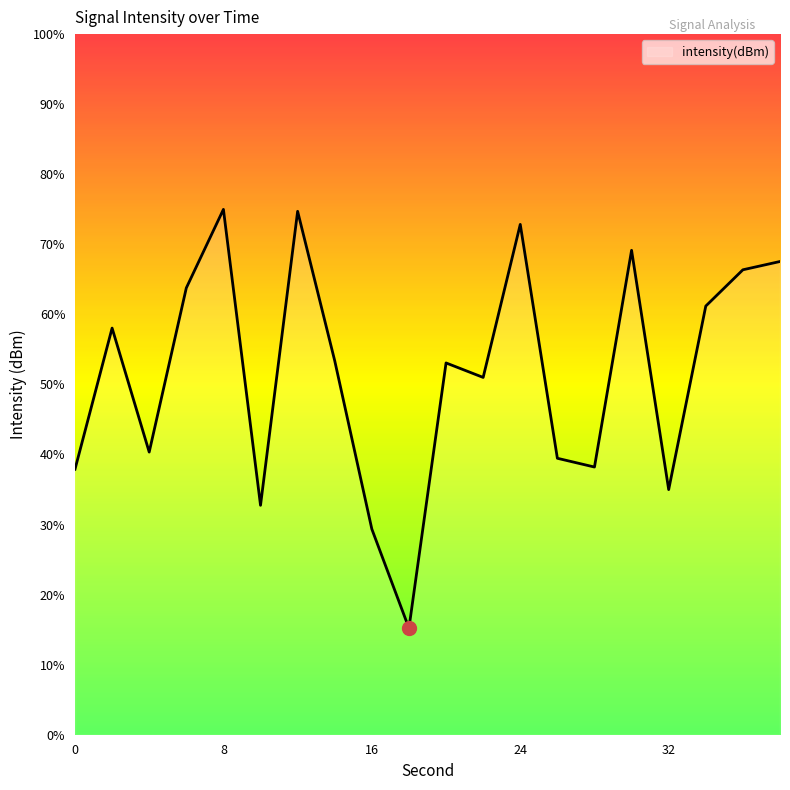

What is the minimum value shown in the chart?

15.2